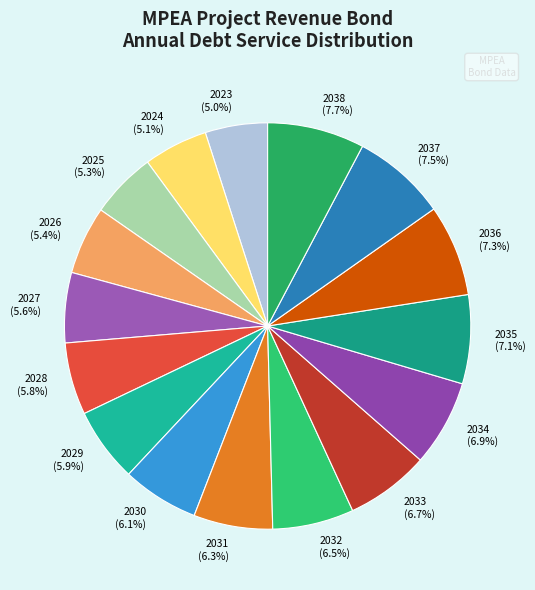

Is it true that 2027 is 6% of the pie?

True